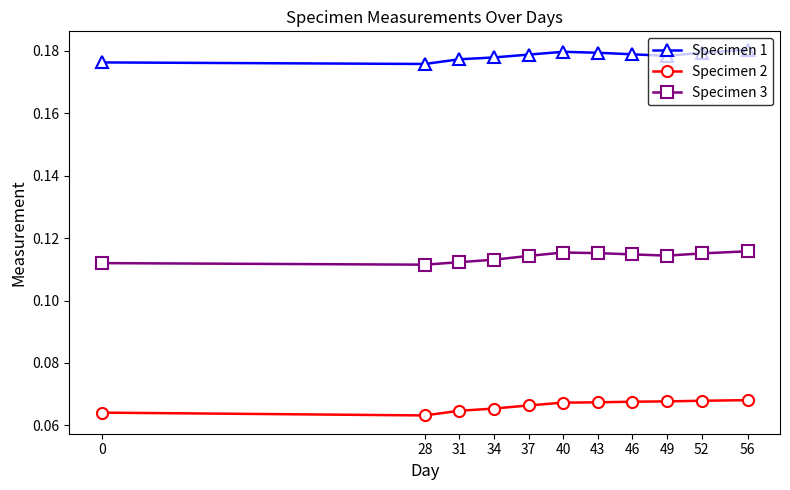

What is the total value across all series at 52?

0.4